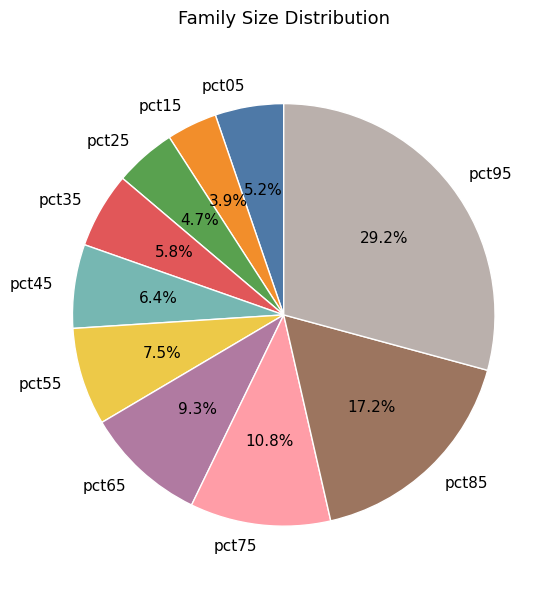

Is it true that pct85 is 31% of the pie?

False